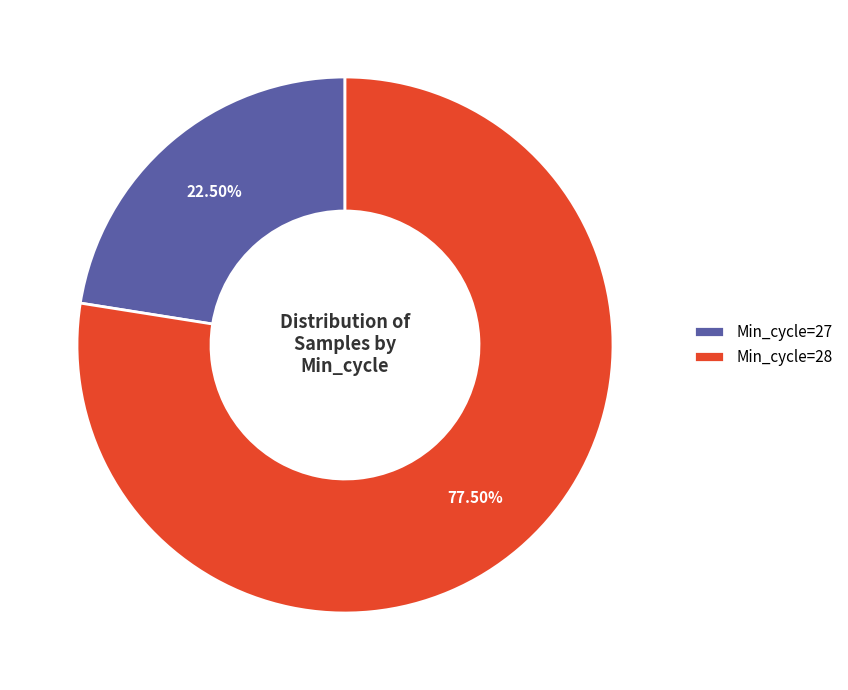

Does Min_cycle=27 account for over 50% of the chart?

No